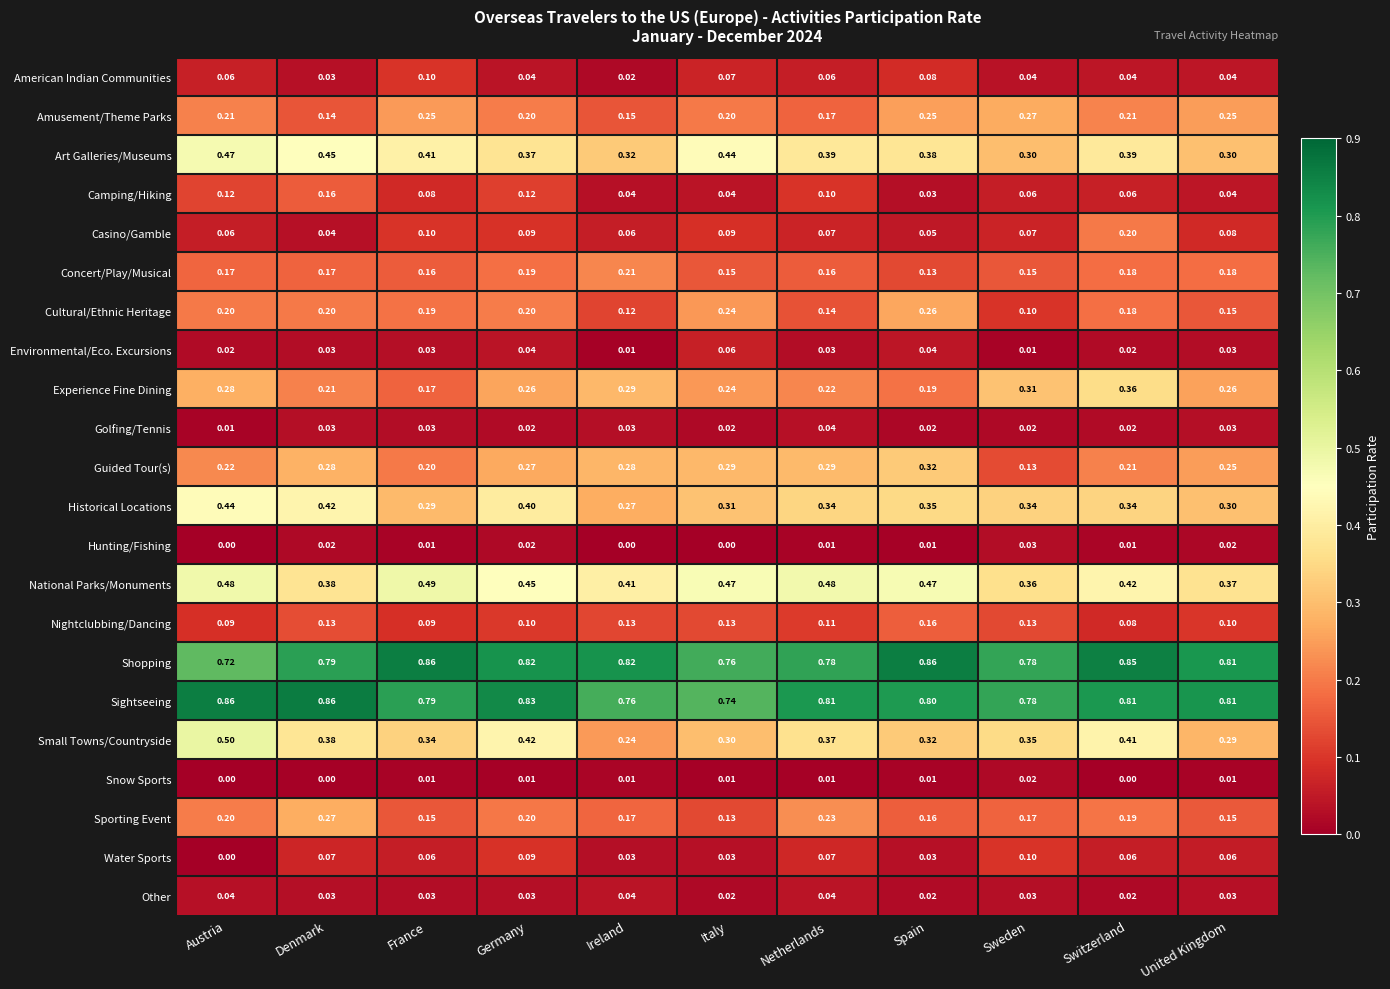

At which category is the sum across all series the highest?

Germany